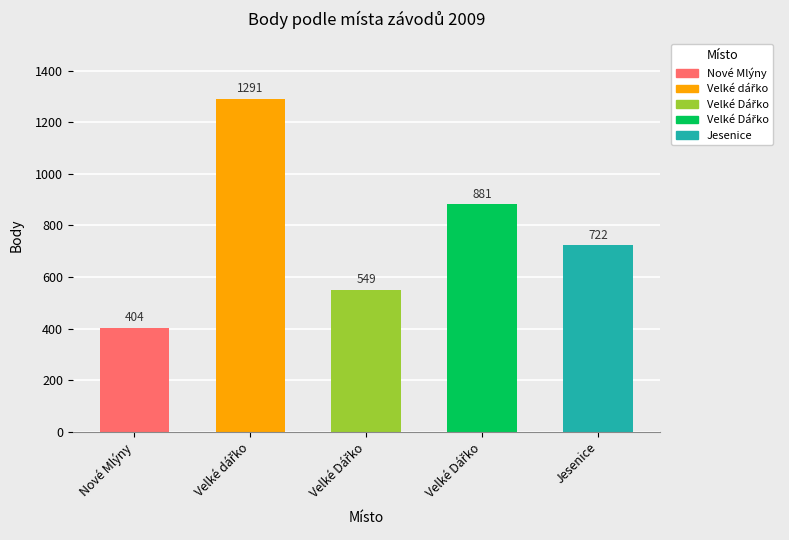

What is the difference between the second highest and second lowest values?

332